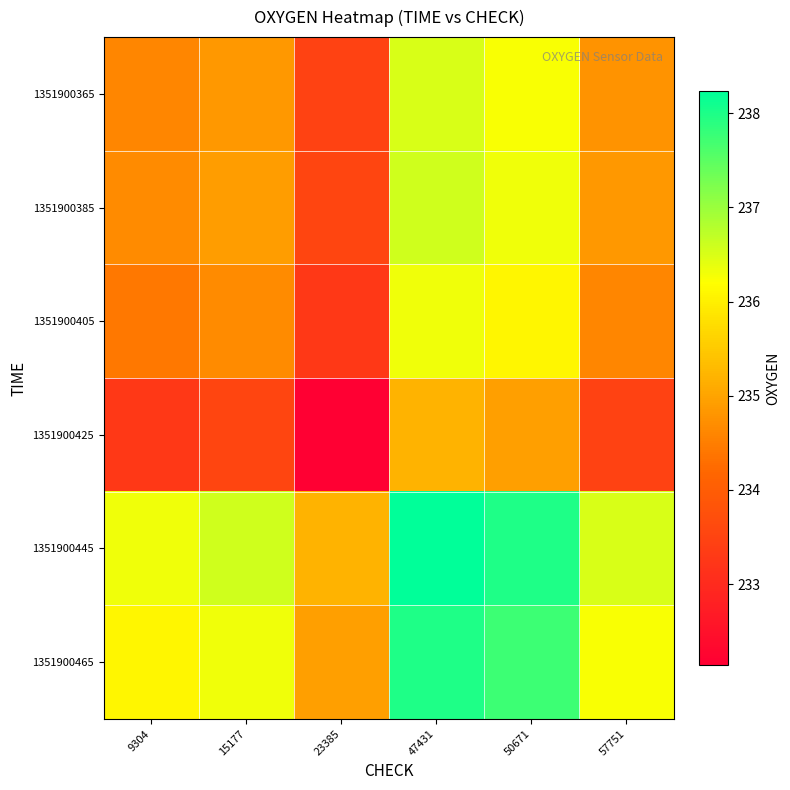

What is the difference between the highest and lowest values at 50671?

3.0